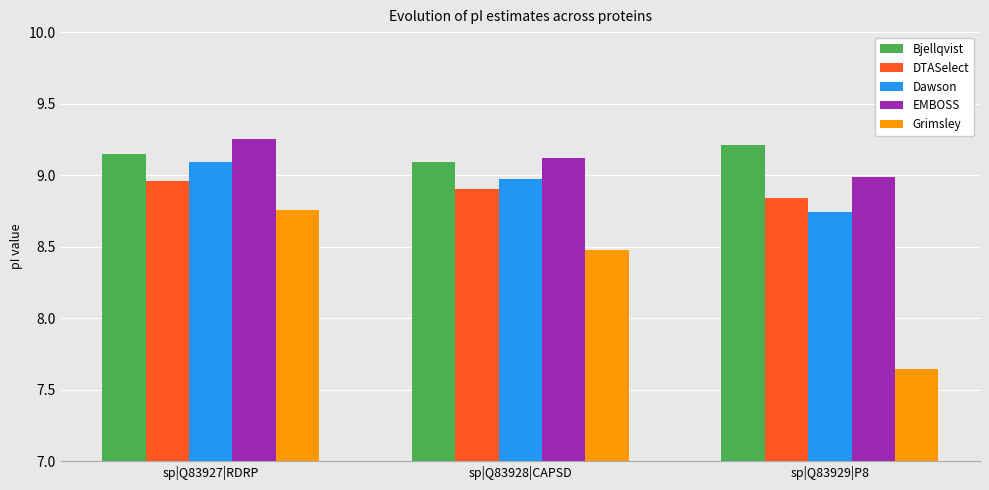

Which series has the widest spread of values?

Grimsley